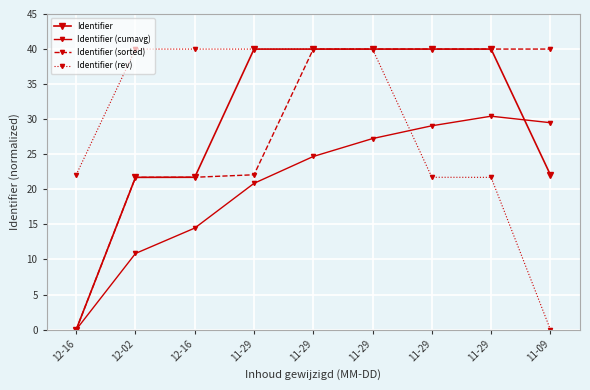

How many lines are shown in the chart?

4